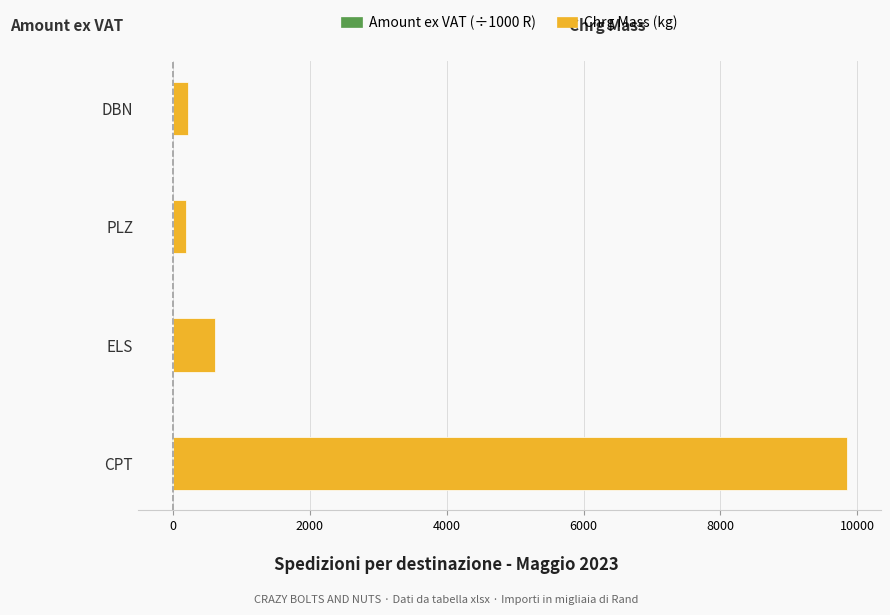

Reading right to left, extract all data points from this chart.

Amount ex VAT (÷1000 R): -1.9	-0.8	-5.4	-17.8
Chrg Mass (kg): 216.0	182.0	611.0	9853.0